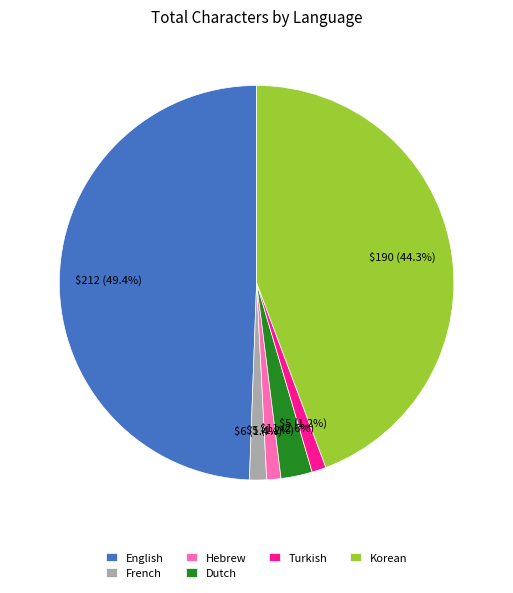

What percentage is NOT represented by Turkish?

98.8%